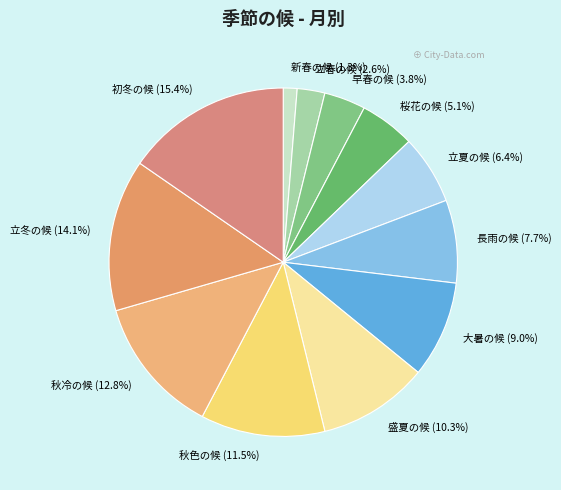

The 立冬の候 slice represents 14% of the pie. True or false?

True